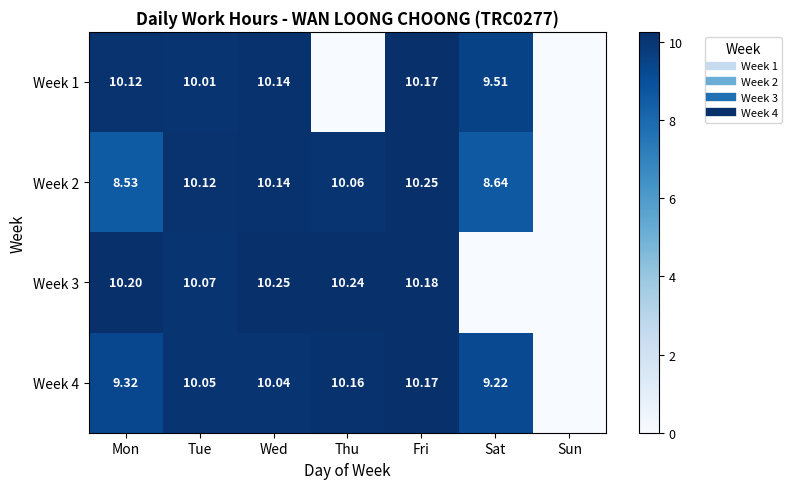

How many values in the Week 2 series are below 10?

3